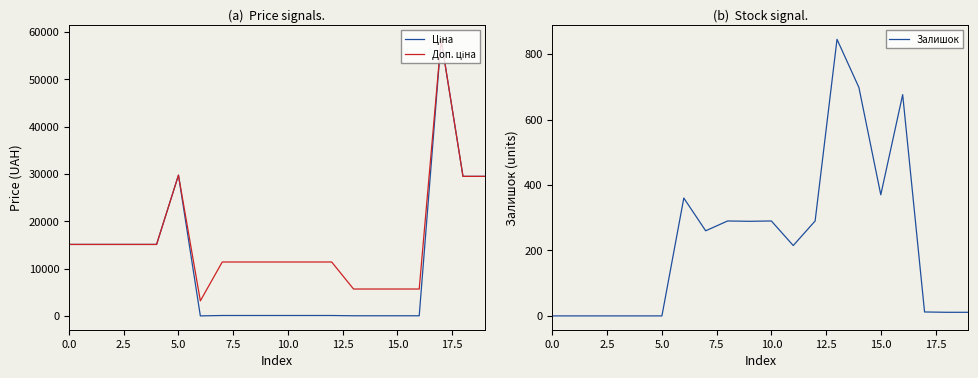

Which series has the largest total across all categories?

Доп. ціна